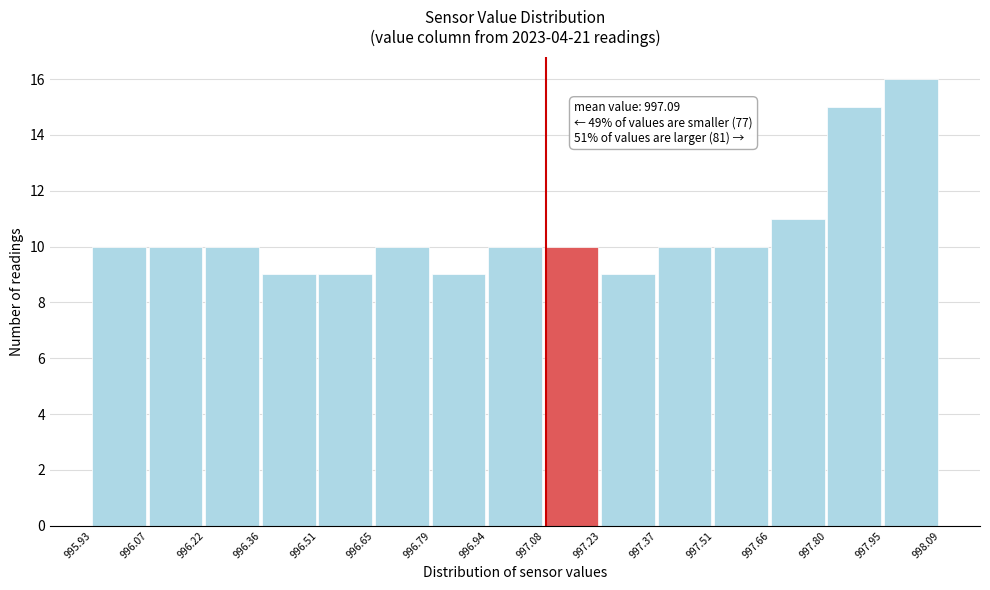

Over which range of the x-axis is the bar tallest?

997.95 to 998.09